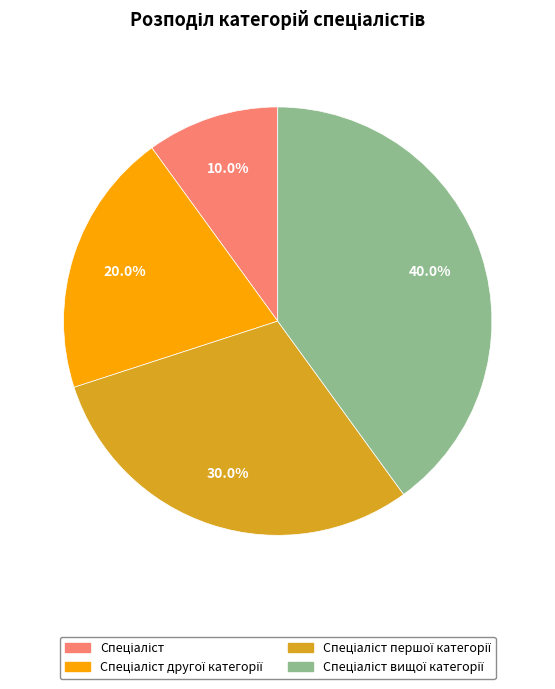

Is there any slice that represents more than half of the pie?

No